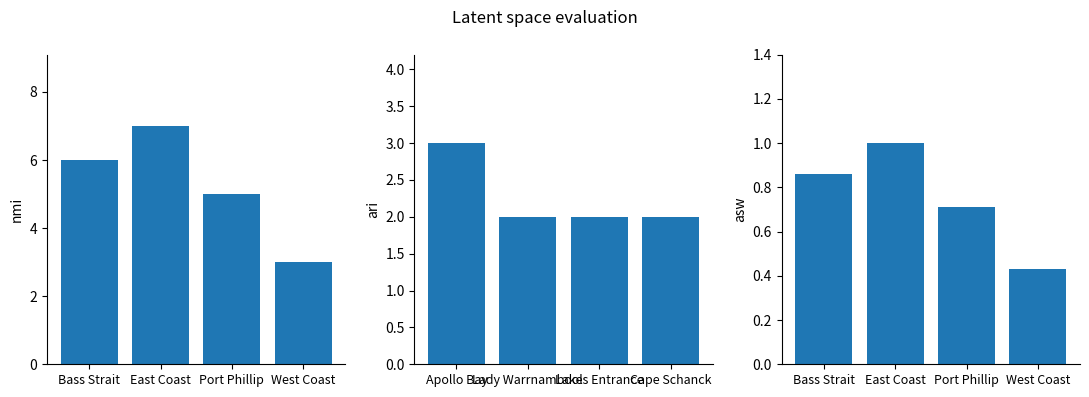

Is the value of asw at Bass Strait greater than the value of ari at West Coast?

No